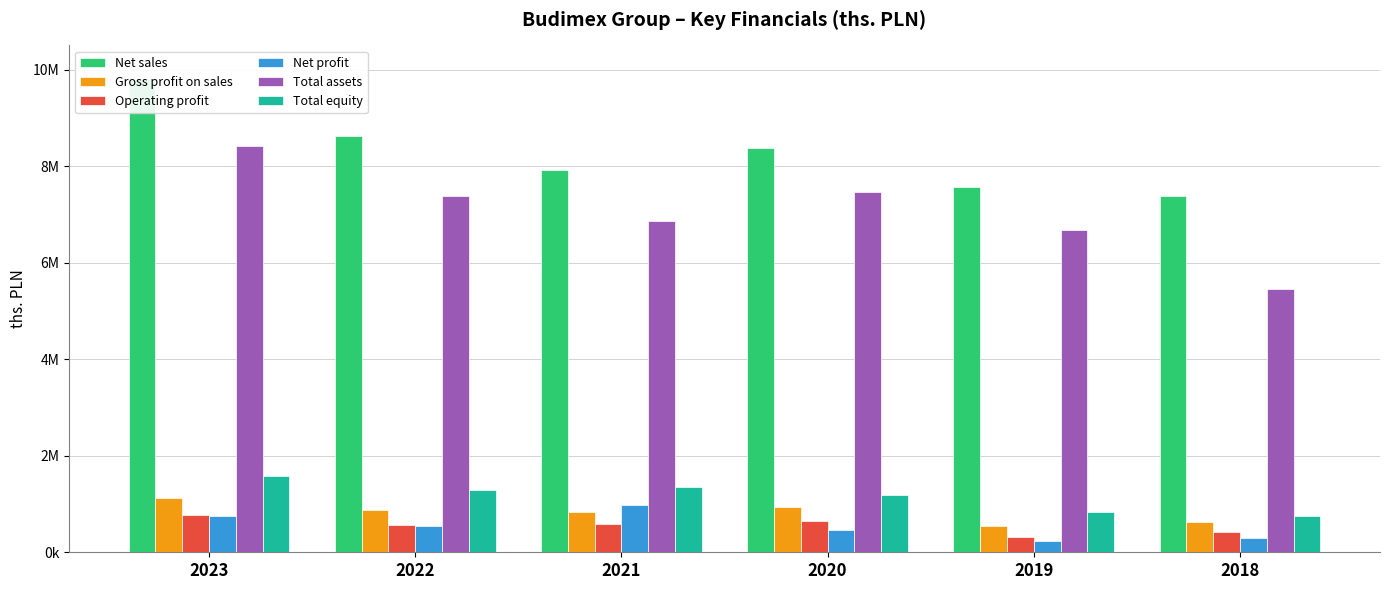

What is the difference between the highest and lowest values at 2021?

7324107